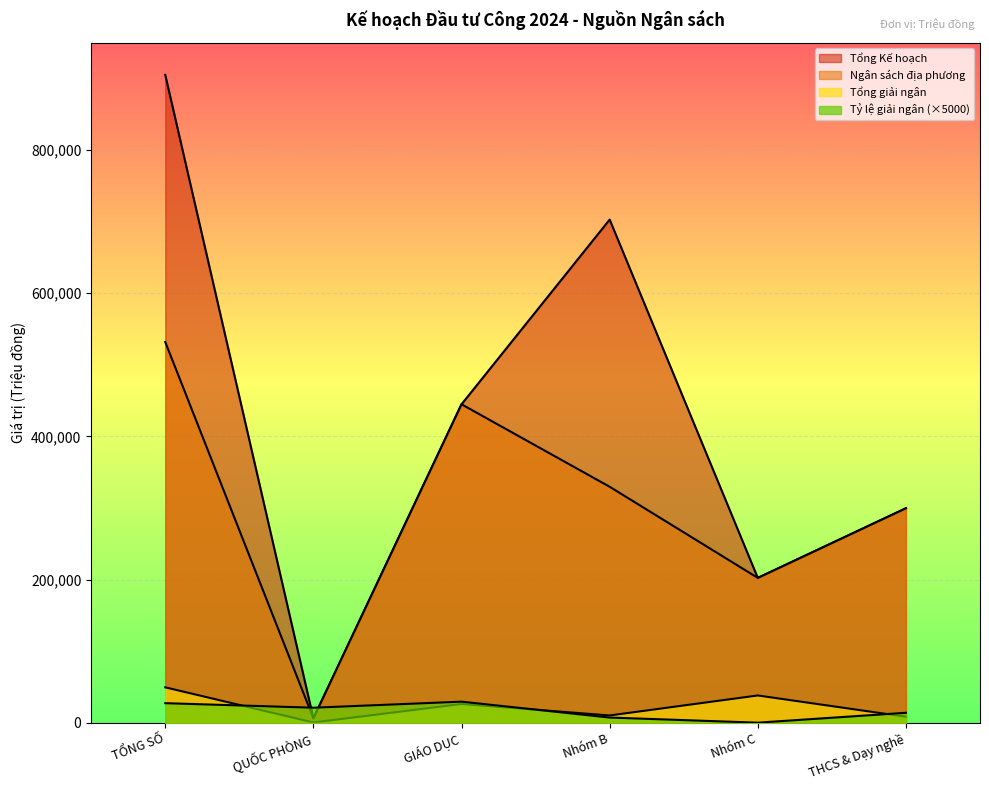

True or false: Tổng giải ngân has a value of 38003.0 at Nhóm C.

True